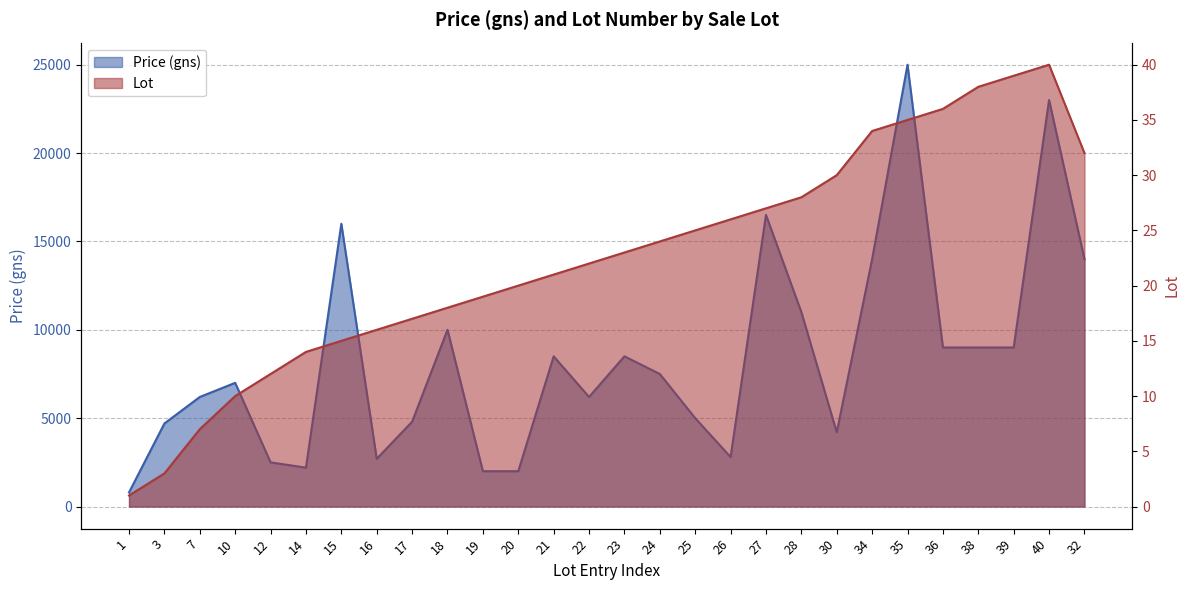

Where does the Price (gns) series first go above 7500?

15